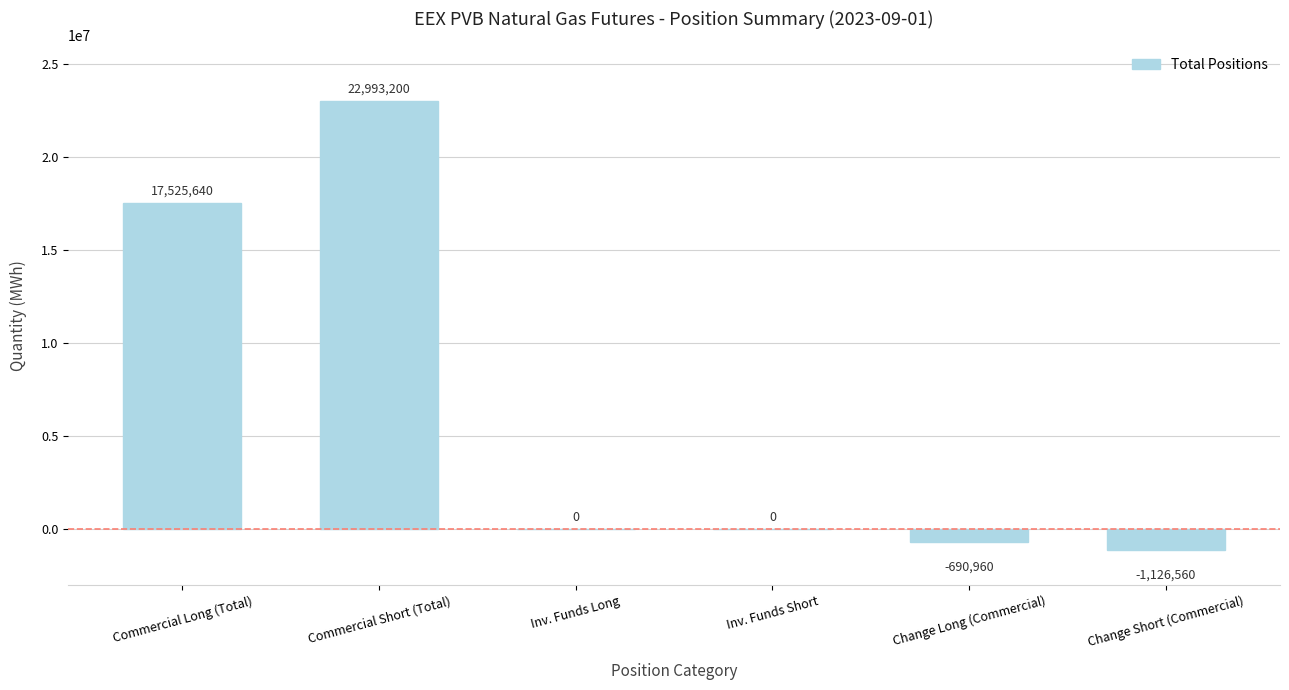

Is it true that the value at Commercial Short (Total) is 35678620?

False